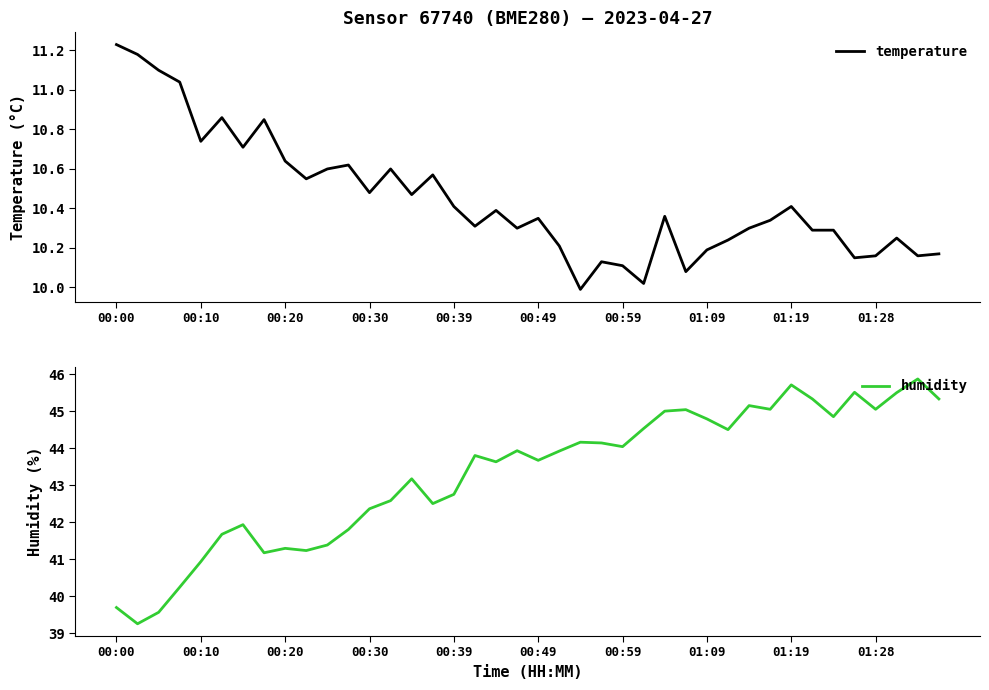

At which category is the sum across all series the highest?

01:19